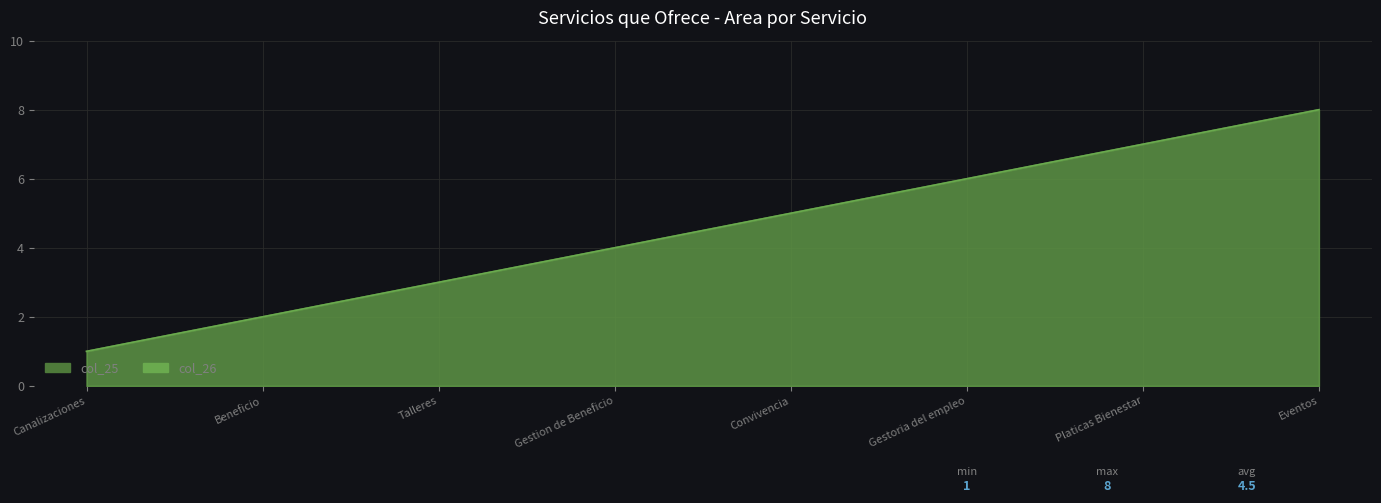

Is it true that col_26 equals 7 at Convivencia?

False